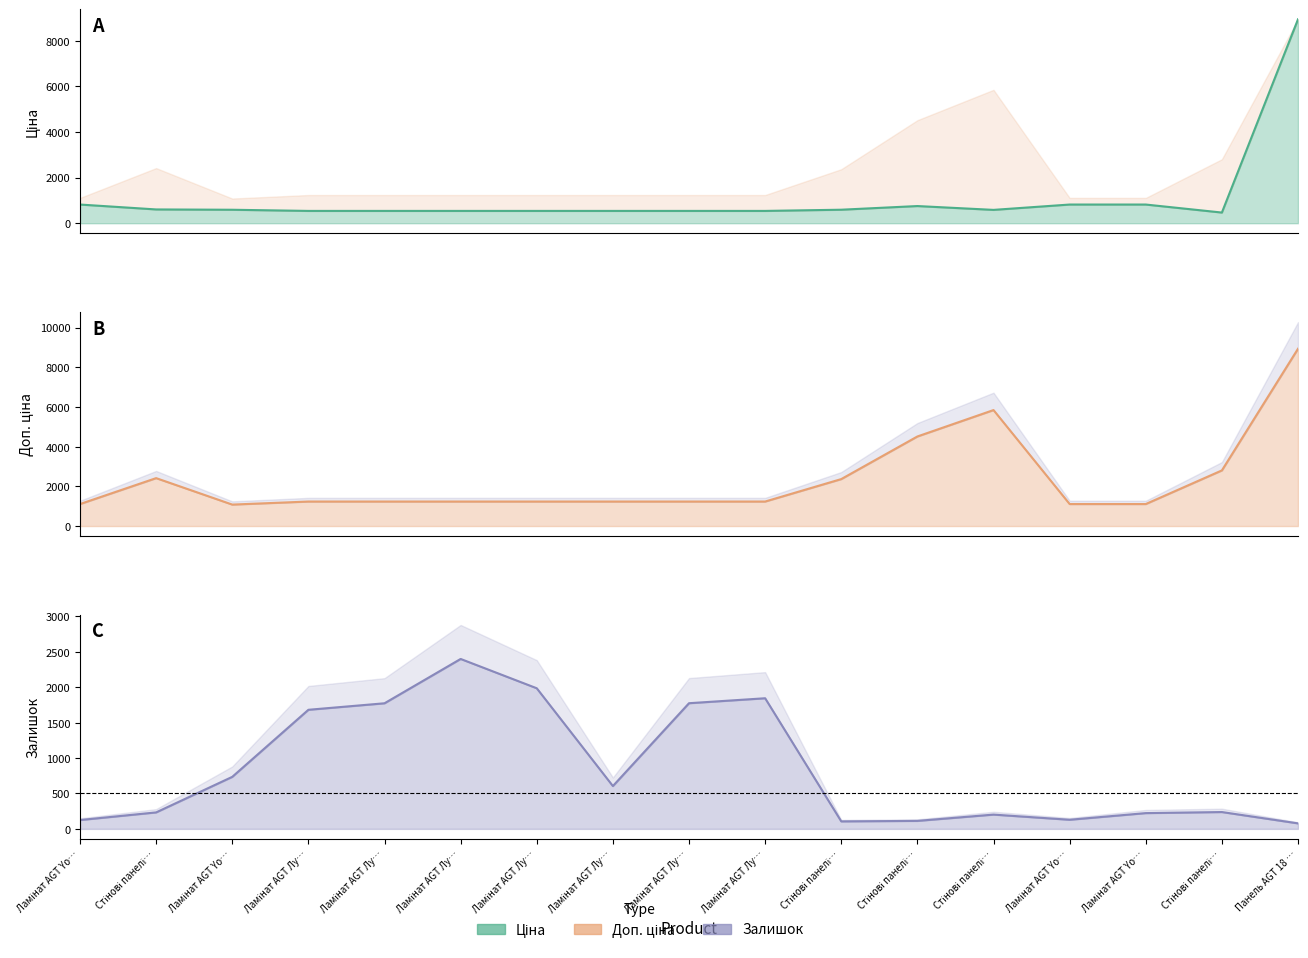

The value of Залишок at Панель AGT 18 … is 78.0. True or false?

True